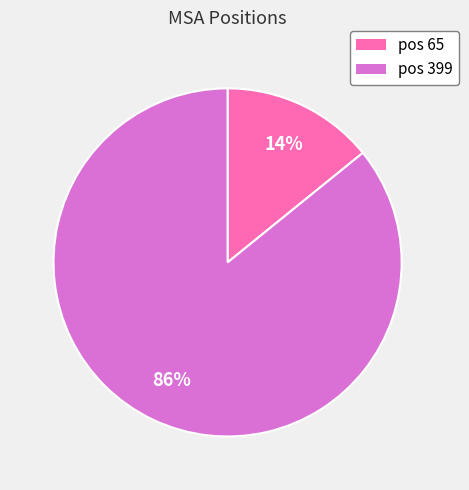

Which slice is the largest?

pos 399